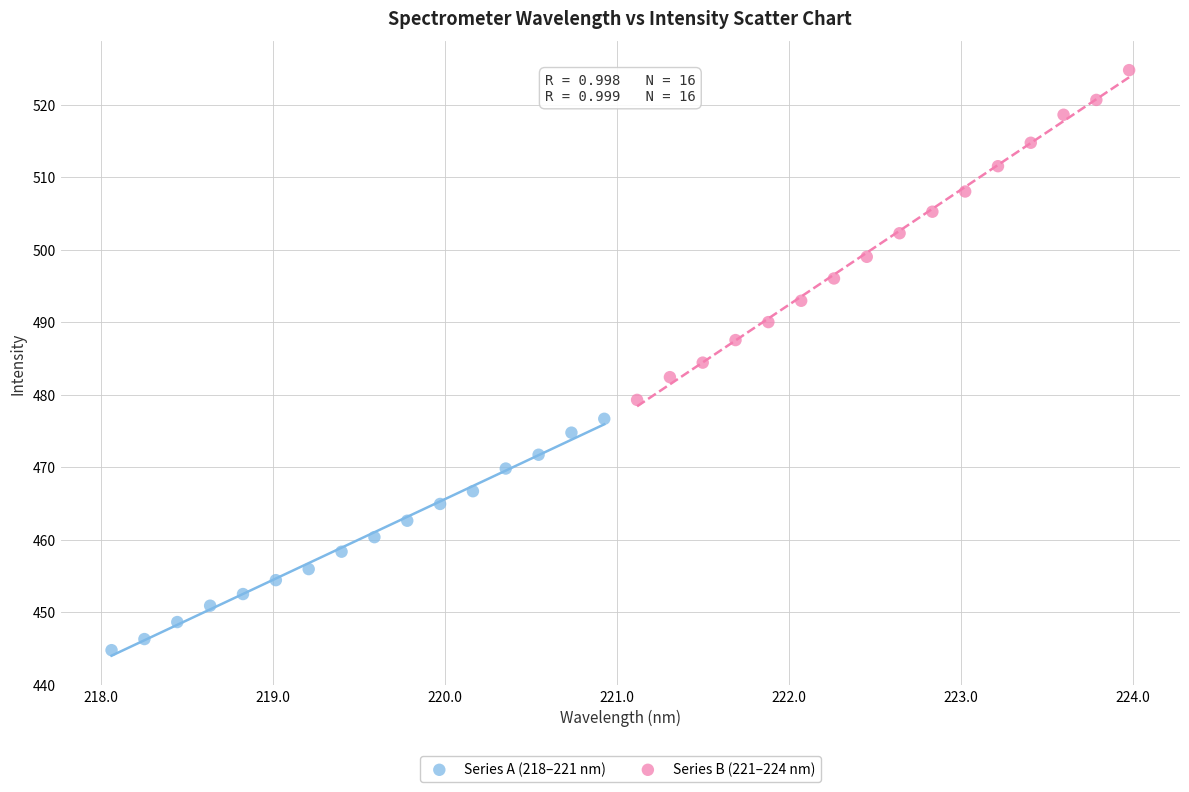

Which series reaches the maximum Y coordinate?

Series B (221–224 nm)